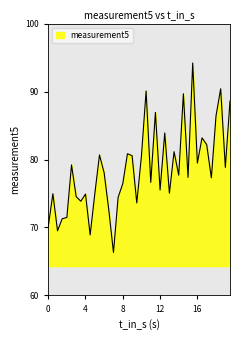

What is the maximum value shown in the chart?

94.2